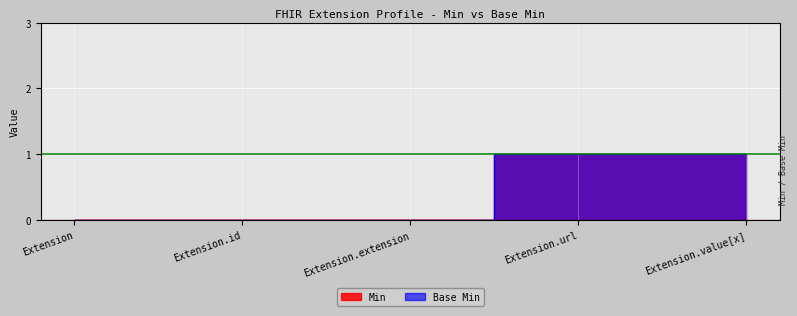

What is the difference between the second highest and second lowest values in the Base Min series?

1